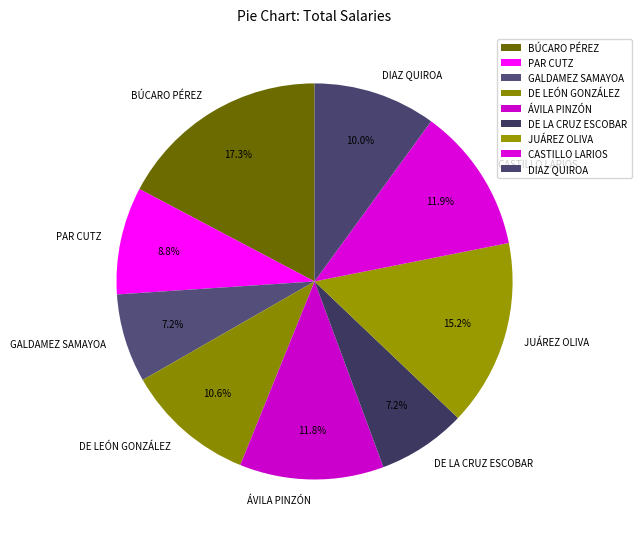

What portion of the pie excludes DE LEÓN GONZÁLEZ?

89.4%